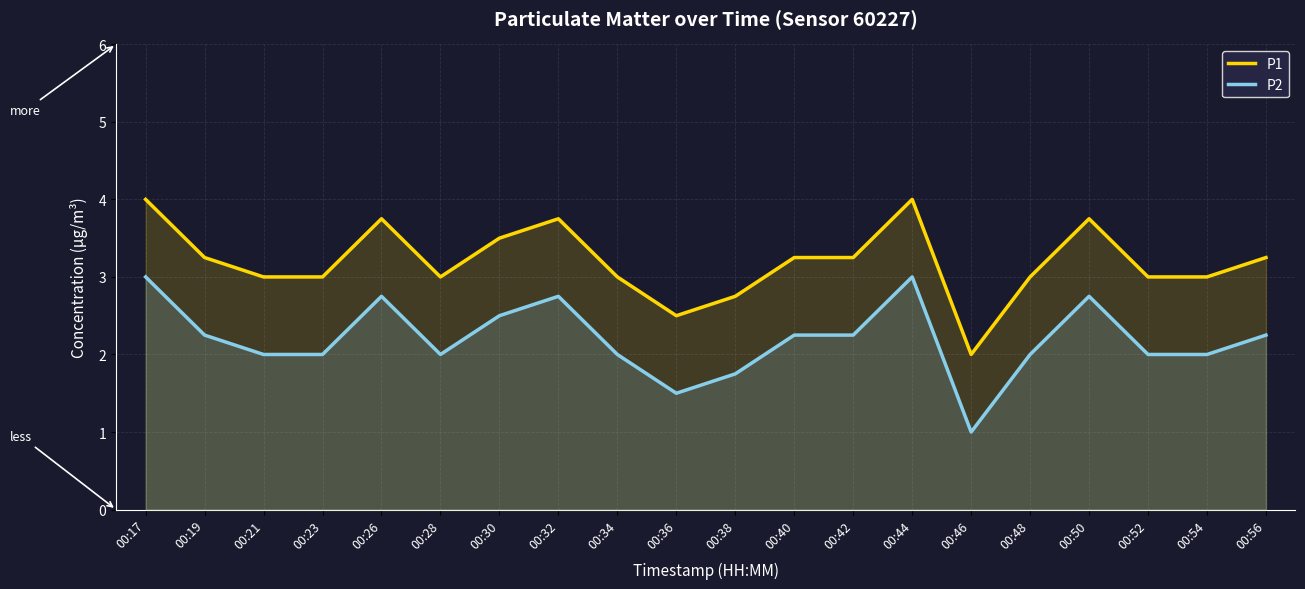

Which category has the highest value across all series?

00:17